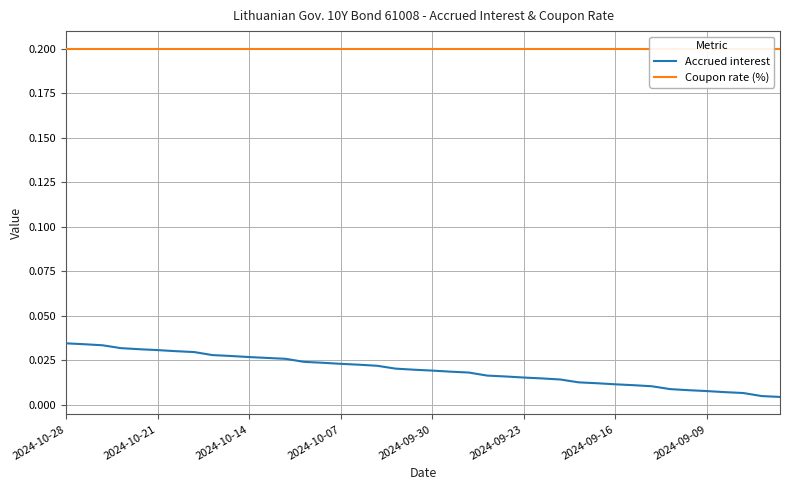

True or false: Coupon rate (%) and Accrued interest cross at least once.

False